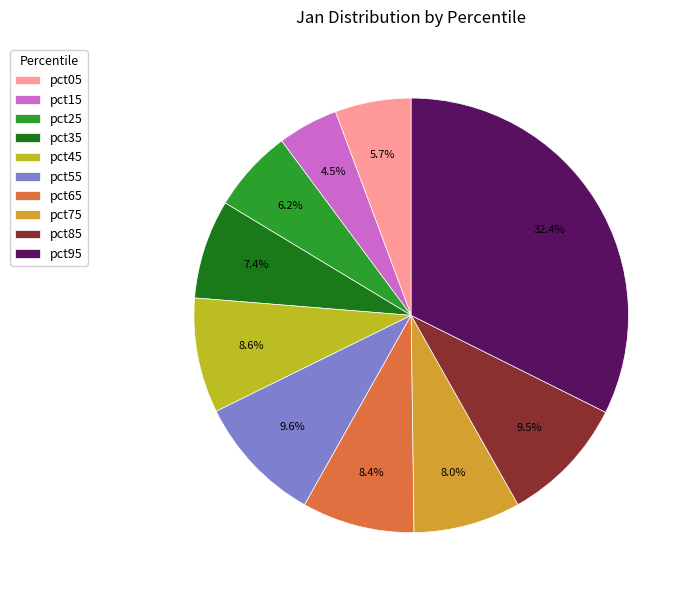

True or false: pct95 accounts for 32% of the total.

True